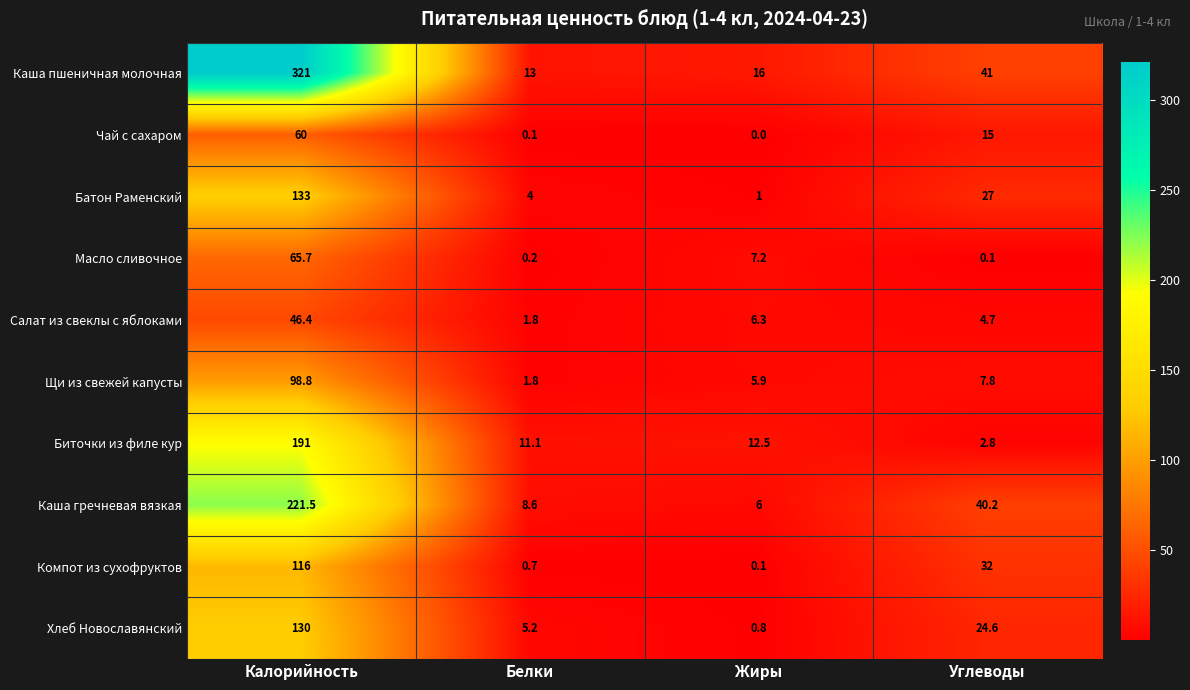

Where does the Каша пшеничная молочная series first go above 41?

Калорийность